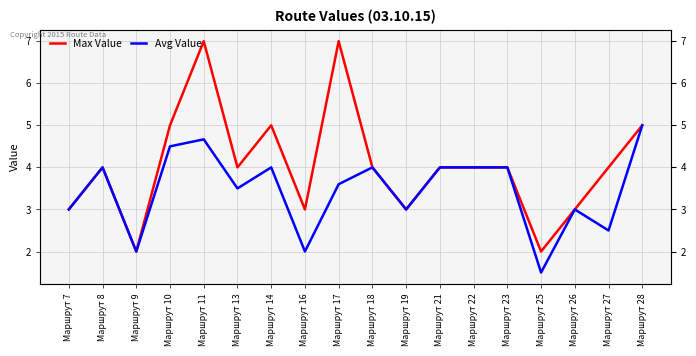

Rank the series by their average value, from highest to lowest.

Max Value, Avg Value